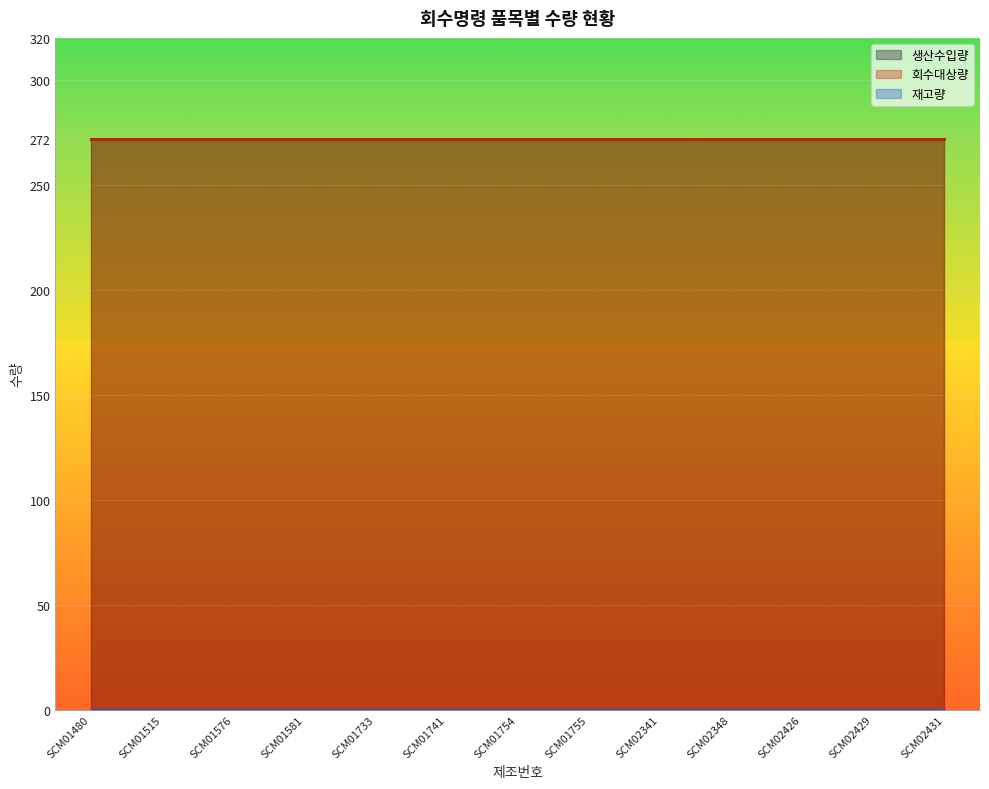

True or false: 재고량 has more than 0 interior local peaks.

False